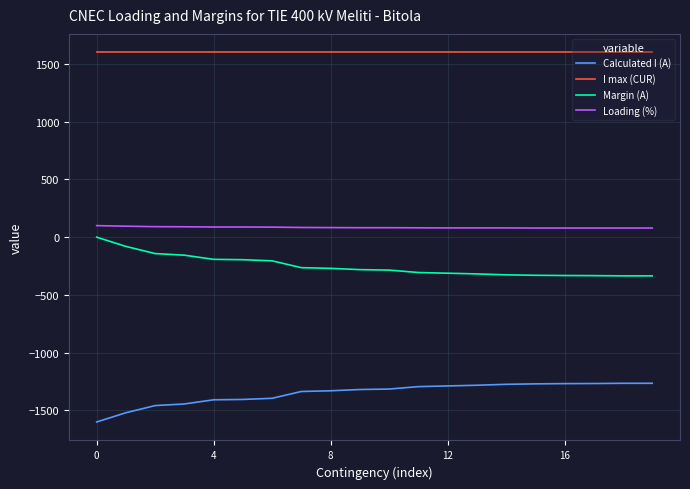

True or false: Calculated I (A) and I max (CUR) intersect in this chart.

False